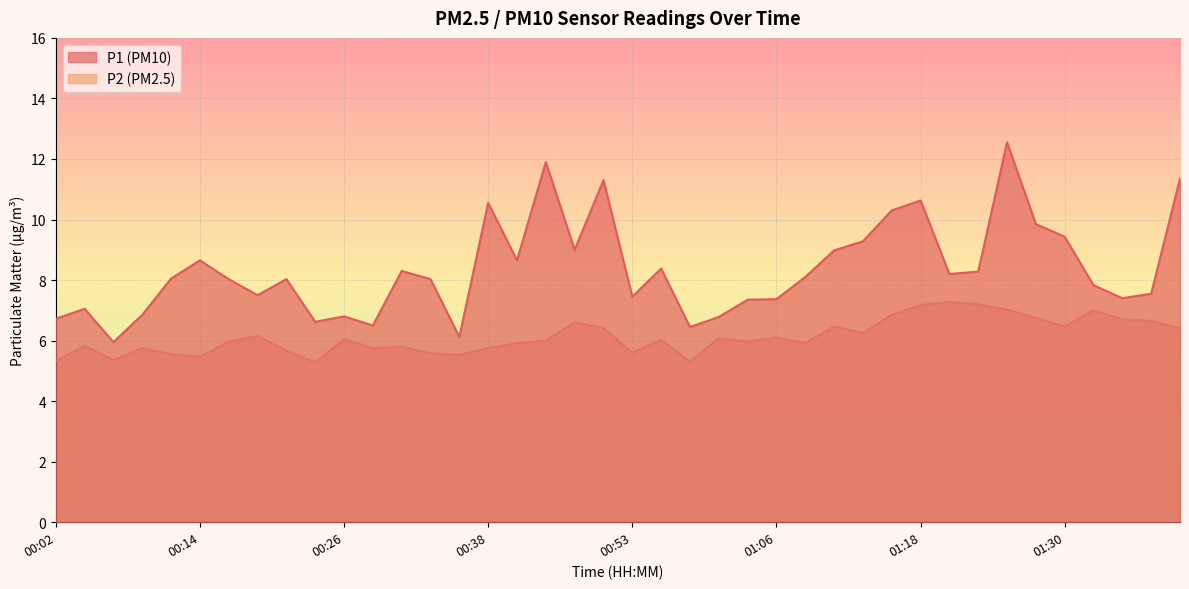

What is the value of the P1 point at the 25th from the left?

7.3